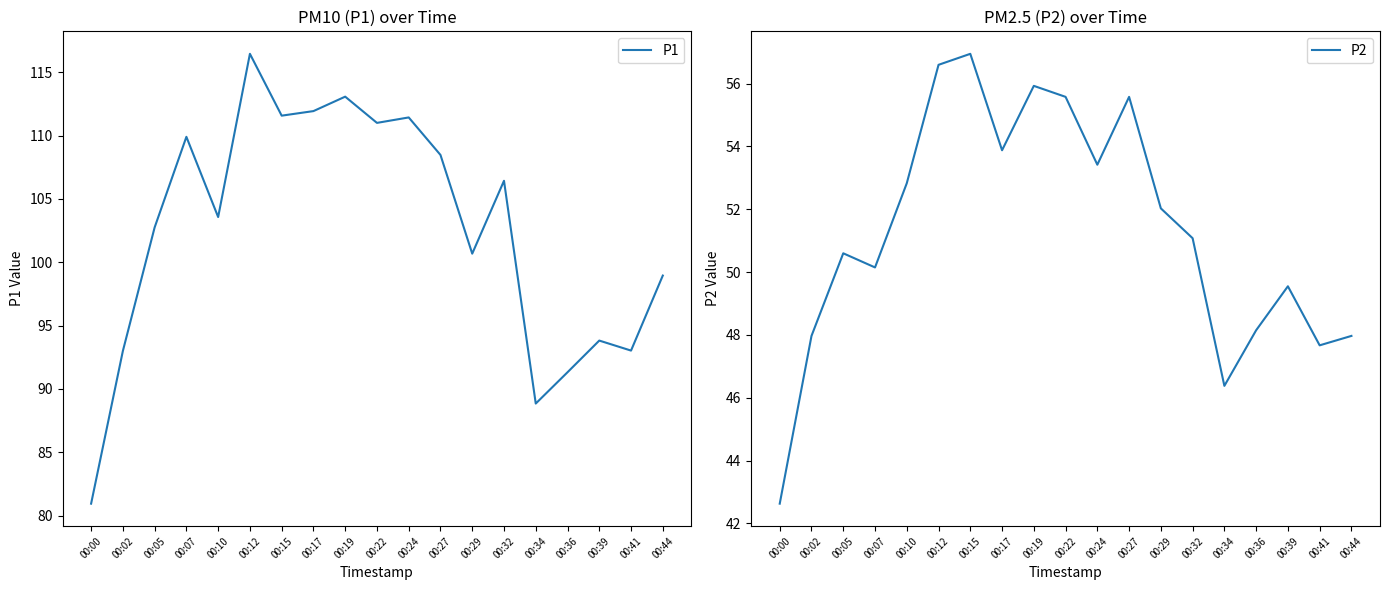

True or false: P2 and P1 intersect in this chart.

False